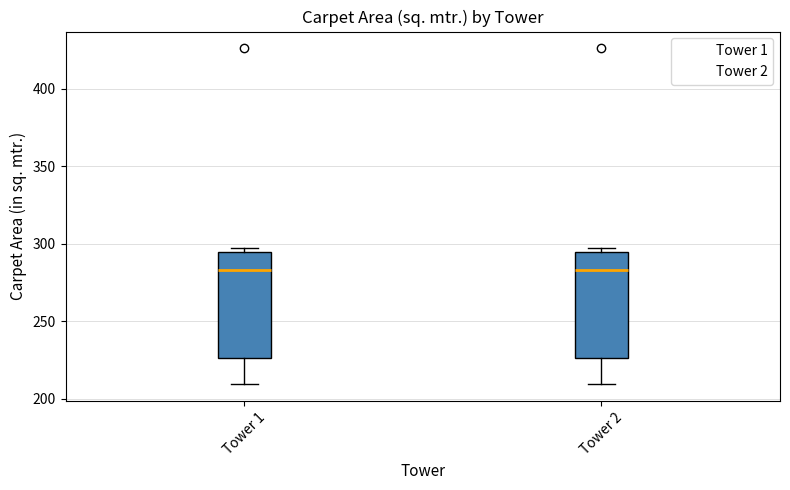

Reading left to right, transcribe this box plot: for each box, give where its median line is, the range the box spans, and where its two whiskers end, as read against the y-axis. The values are not printed on the chart, so give them approximately, as read against the axis.

Tower 1: median 285, box 225 to 295, whiskers 210 to 295 (just above the box's upper edge)
Tower 2: median 285, box 225 to 295, whiskers 210 to 295 (just above the box's upper edge)